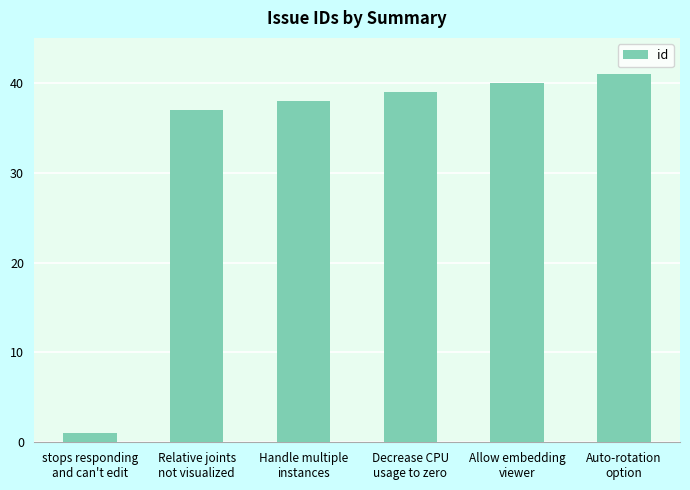

What is the greatest value displayed?

41